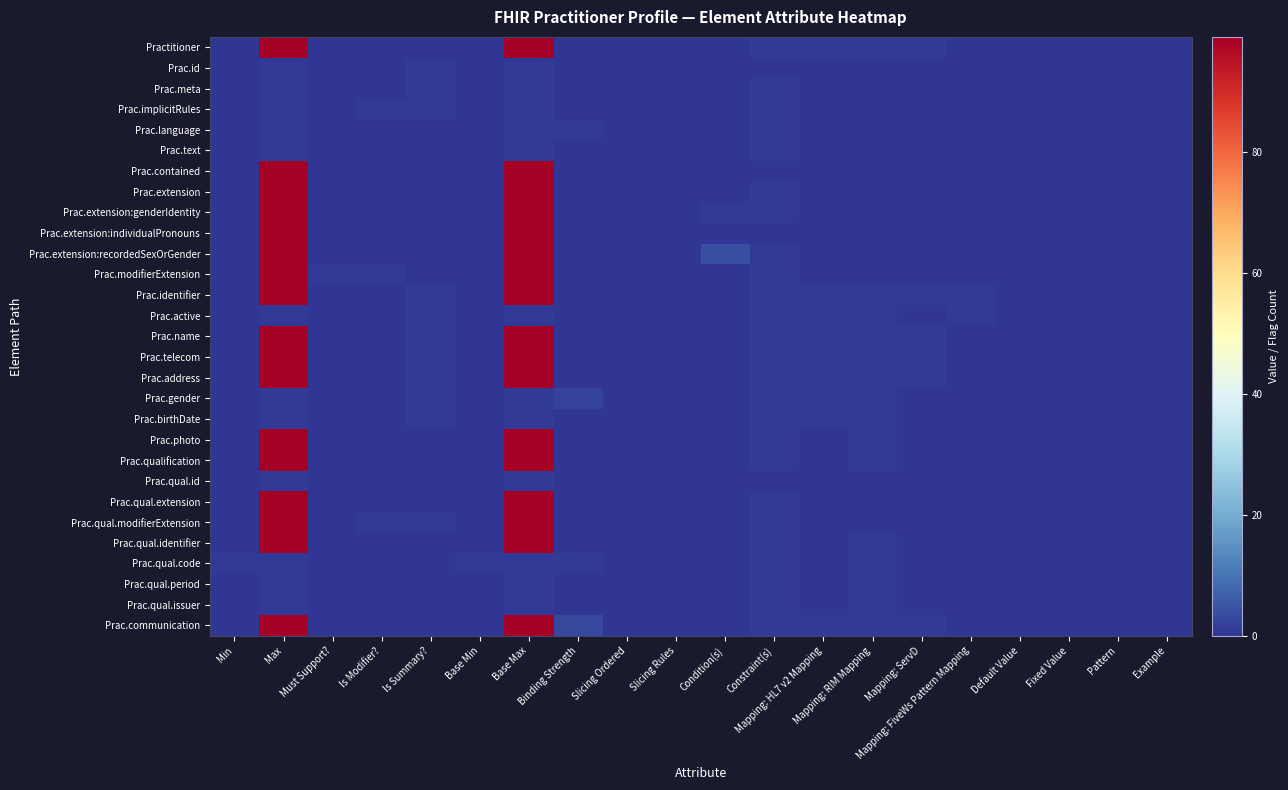

At which category is the sum across all series the highest?

Max